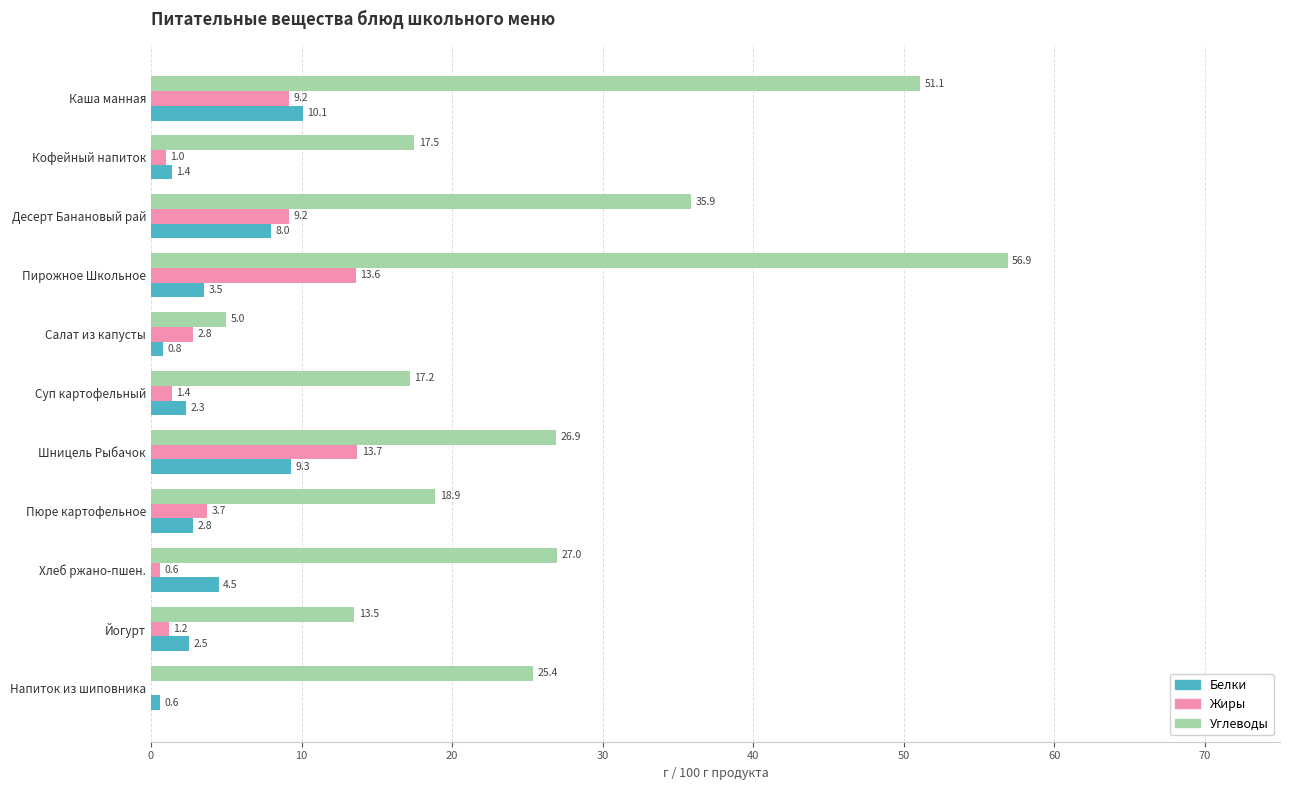

Is it true that Углеводы equals 51.1 at Каша манная?

True